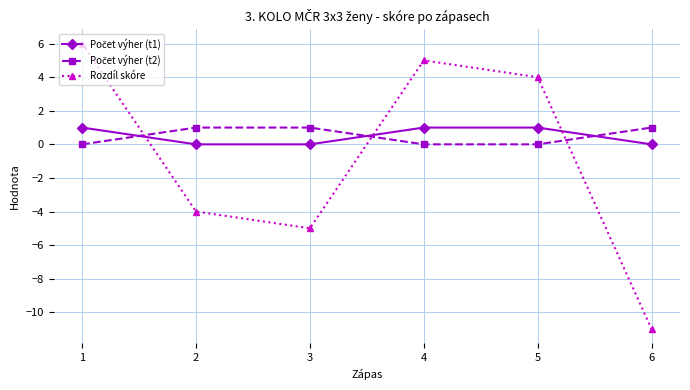

Is it true that Rozdíl skóre equals -7 at 3?

False